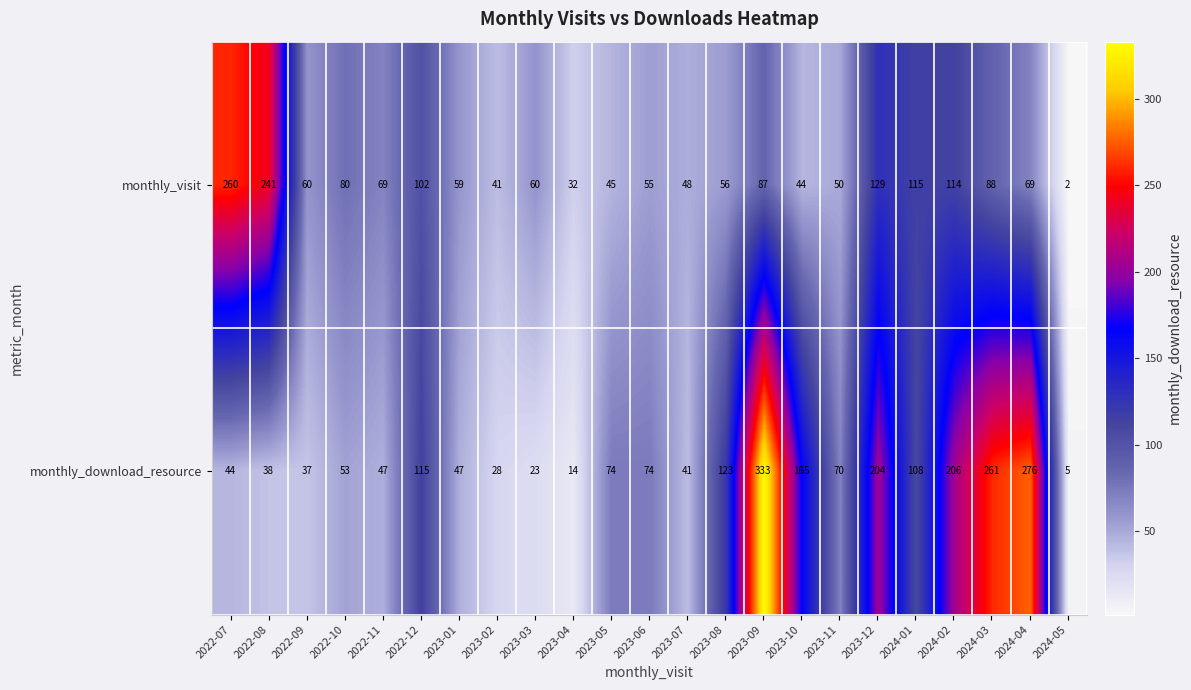

At 2023-08, list the series in order from largest to smallest.

monthly_download_resource, monthly_visit